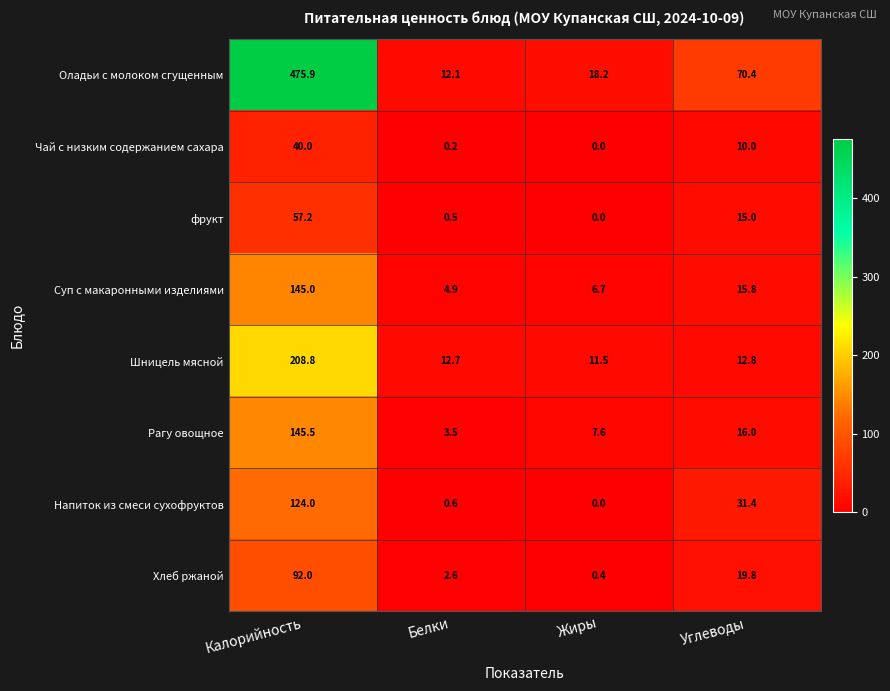

What is the greatest value displayed?

475.9